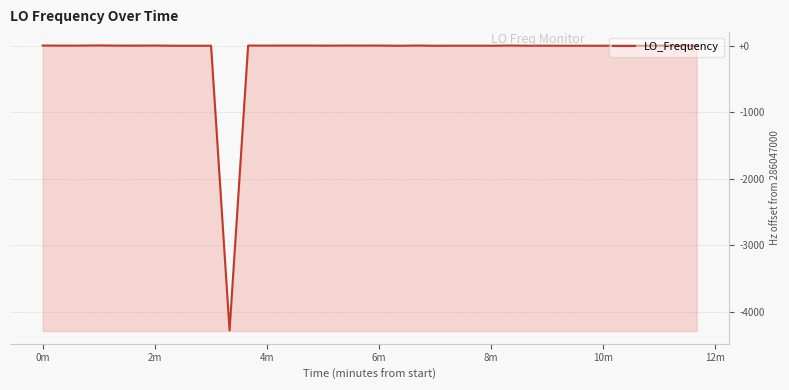

Does the chart display data point markers on the line(s)?

No